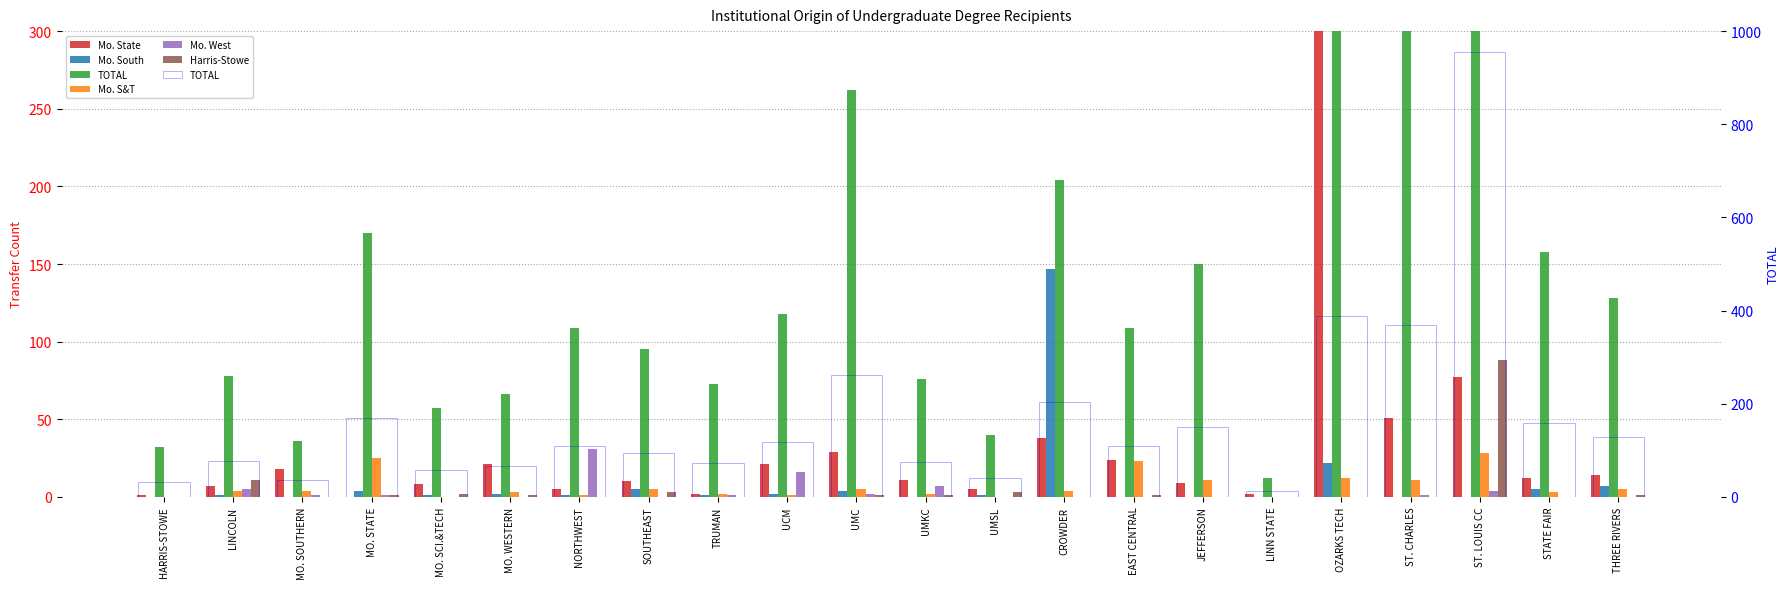

True or false: Mo. West has a value of 0 at LINN STATE.

True